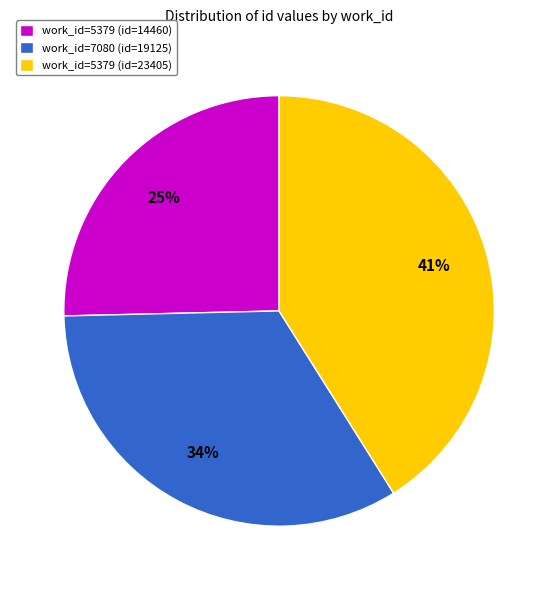

Is there any slice that represents more than half of the pie?

No